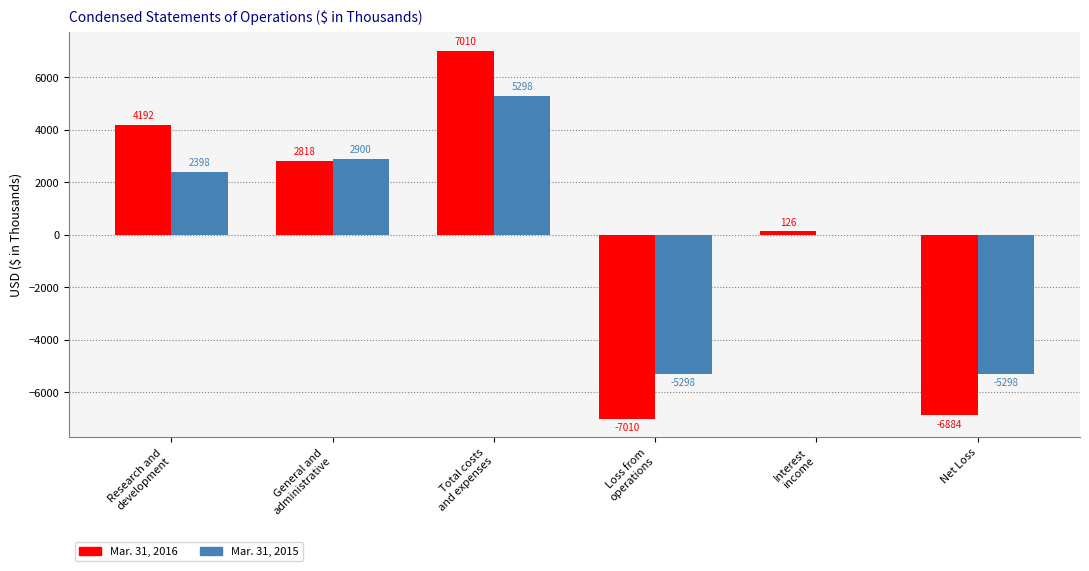

The value of Mar. 31, 2016 at Net Loss is -6884. True or false?

True